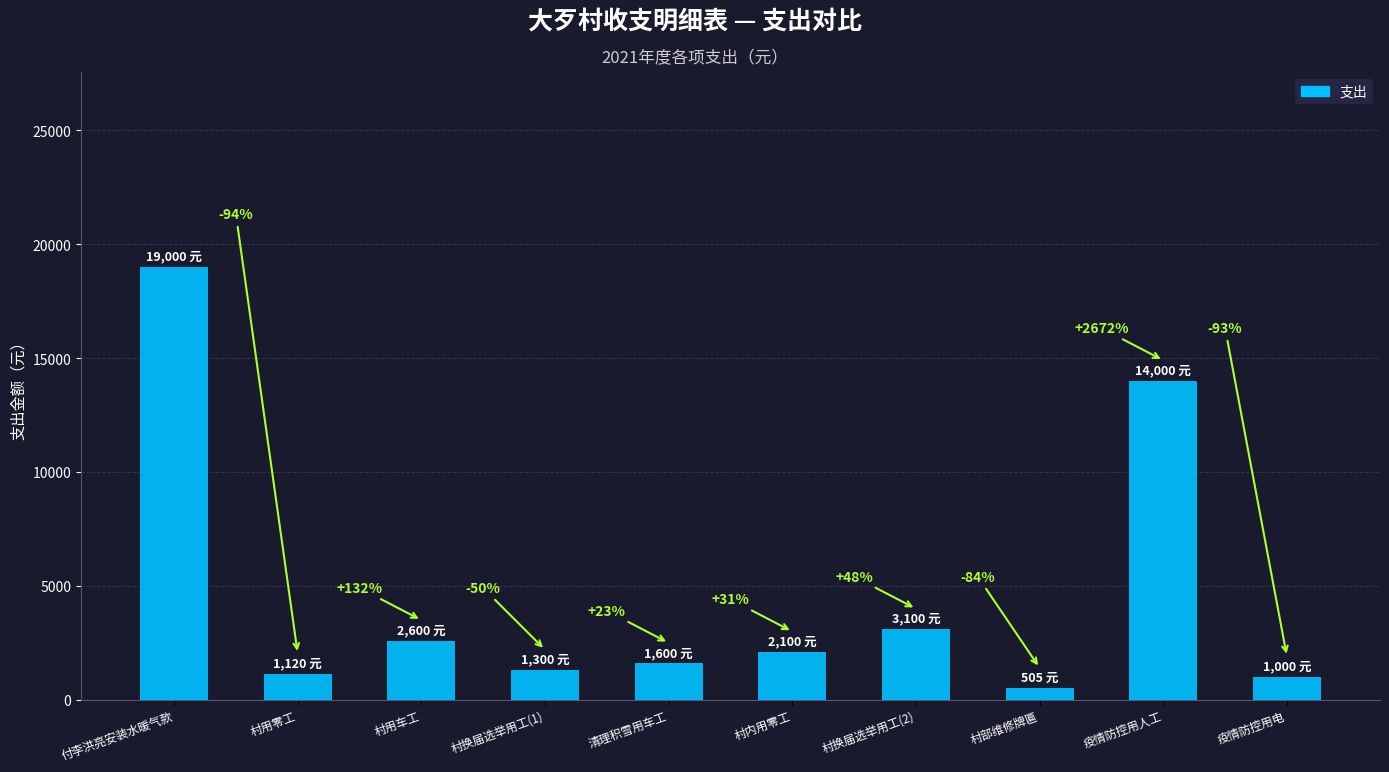

Does the chart contain any negative values?

No